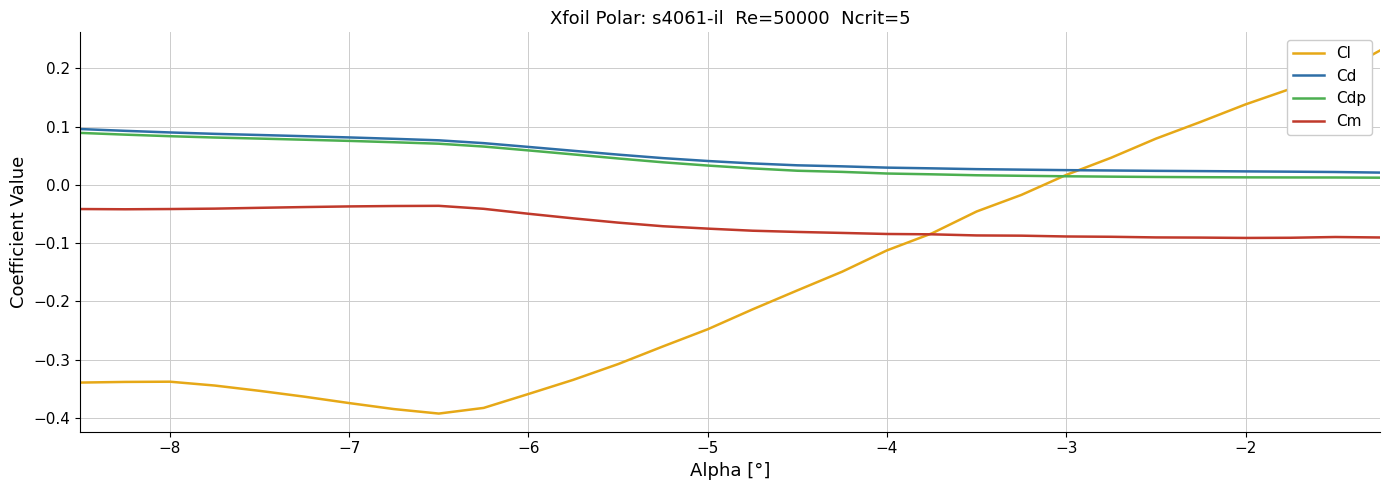

Which series has the widest spread of values?

Cl